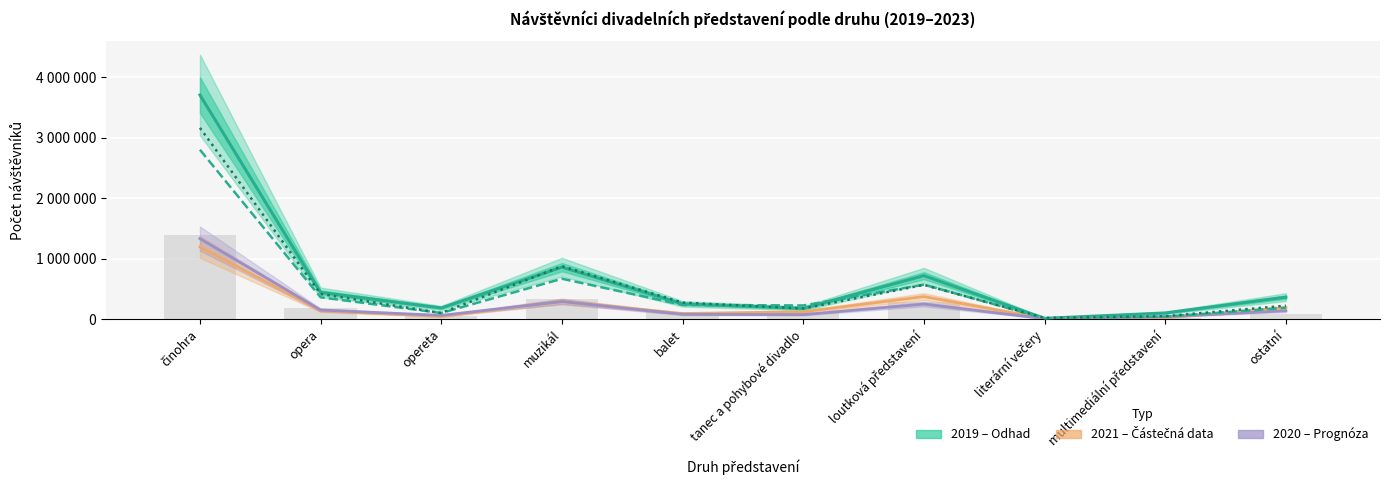

Reading left to right, list all the values displayed in this chart.

1399587.5	181148.0	51446.5	334611.5	118412.5	113543.5	285425.5	7402.0	21668.5	94355.5